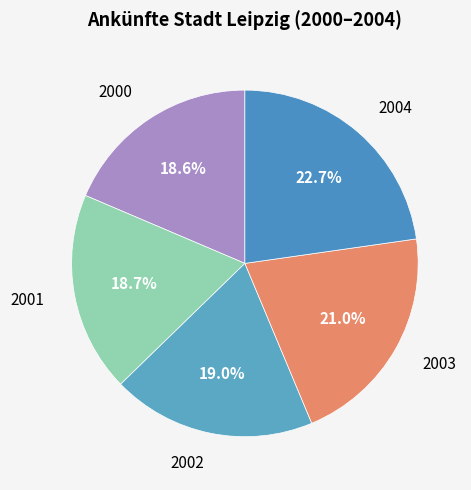

Count the number of slices in the pie.

5